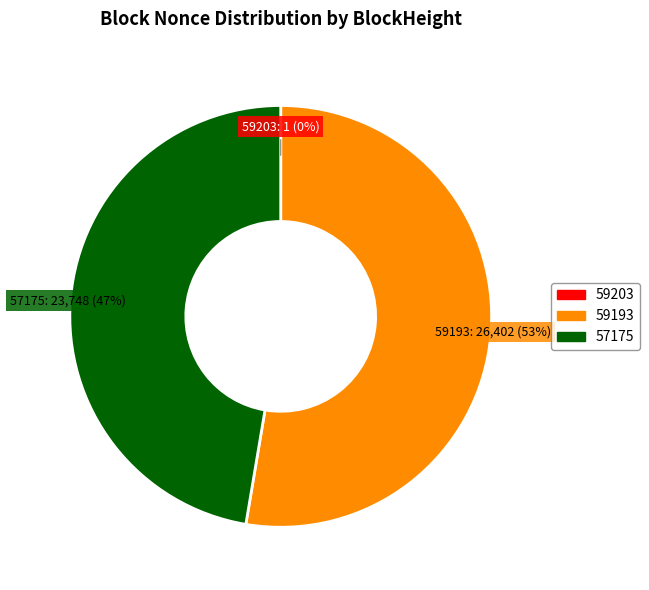

To the nearest percent, what is the average slice percentage?

33%